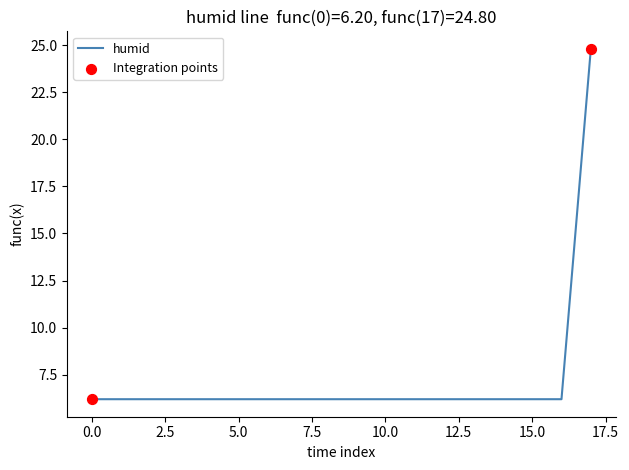

What is the difference between the maximum and minimum values?

18.6